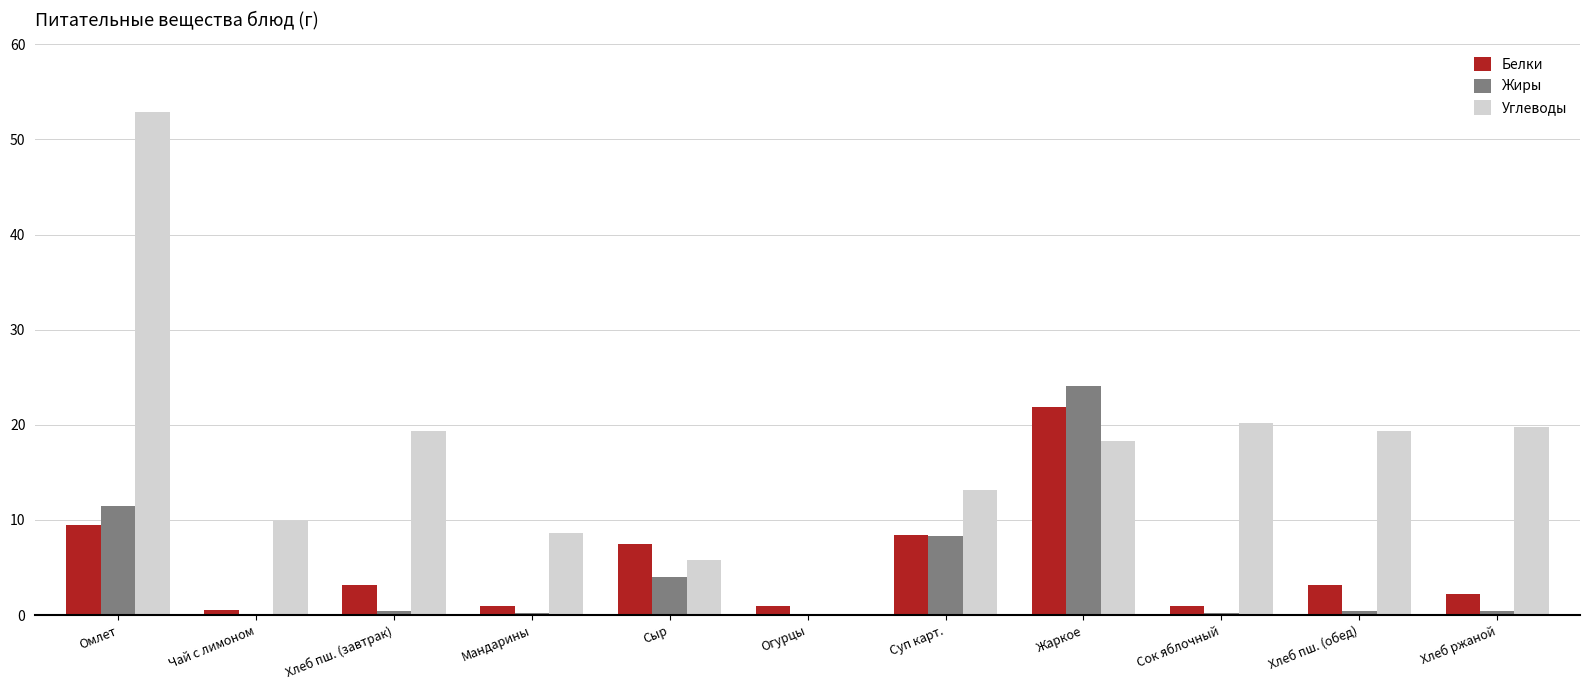

Which series changed the most between Омлет and Сок яблочный?

Углеводы